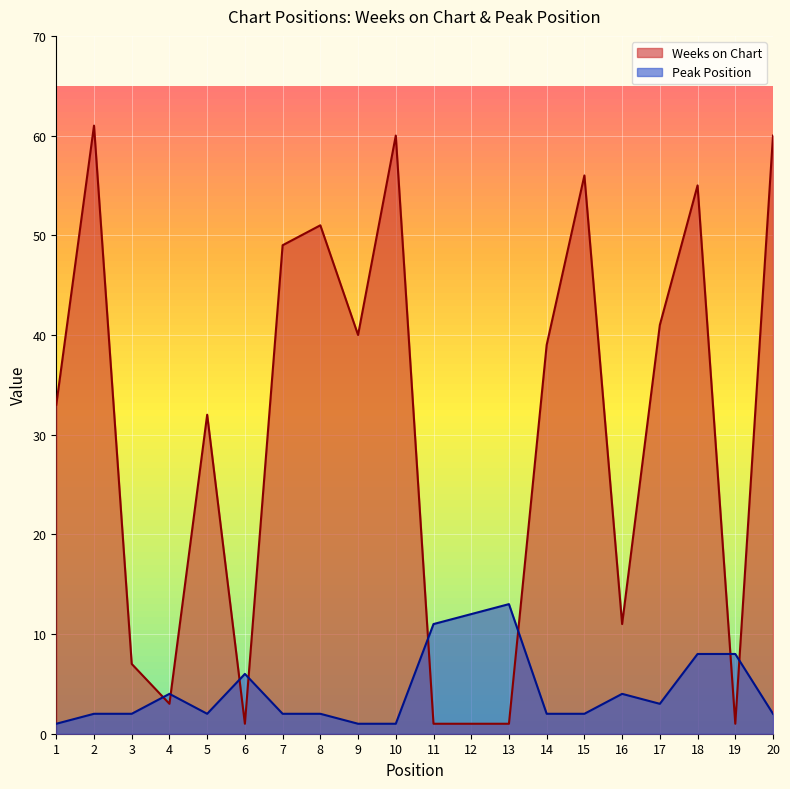

Reading left to right, extract all data points from this chart.

Weeks on Chart: 1=33	2=61	3=7	4=3	5=32	6=1	7=49	8=51	9=40	10=60	11=1	12=1	13=1	14=39	15=56	16=11	17=41	18=55	19=1	20=60
Peak Position: 1=1	2=2	3=2	4=4	5=2	6=6	7=2	8=2	9=1	10=1	11=11	12=12	13=13	14=2	15=2	16=4	17=3	18=8	19=8	20=2